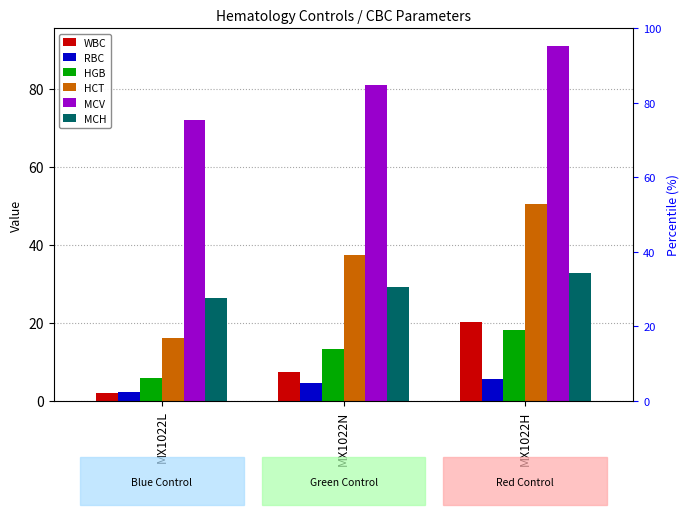

What is the smallest value displayed?

1.9